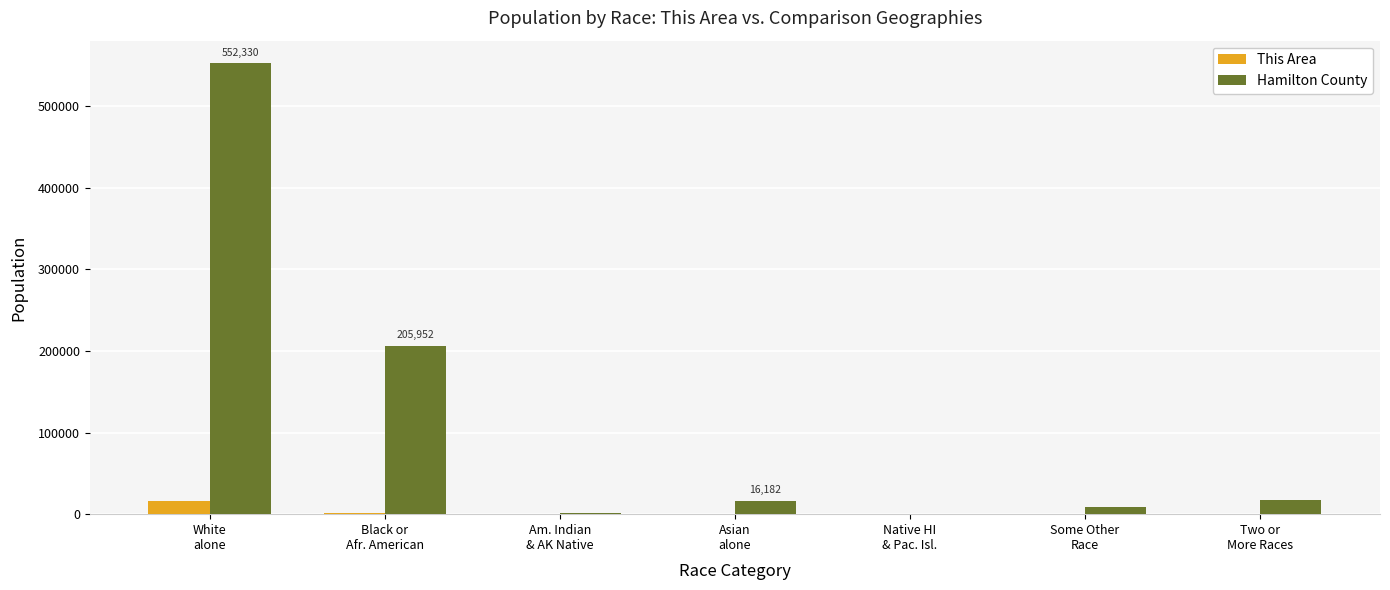

What is the greatest value displayed?

552330